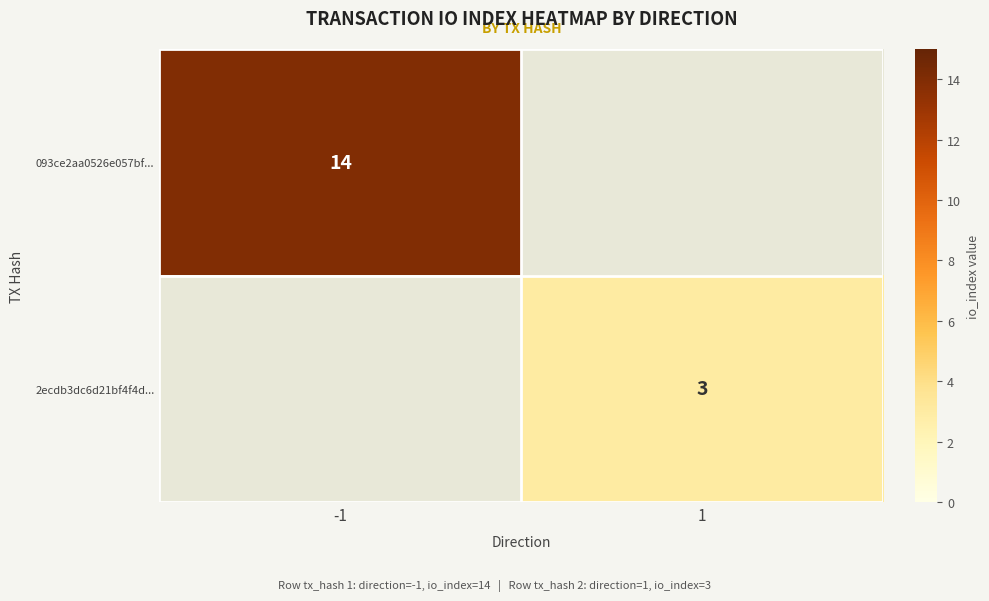

The value of 2ecdb3dc6d21bf4f4d... at 1 is 1.8. True or false?

False